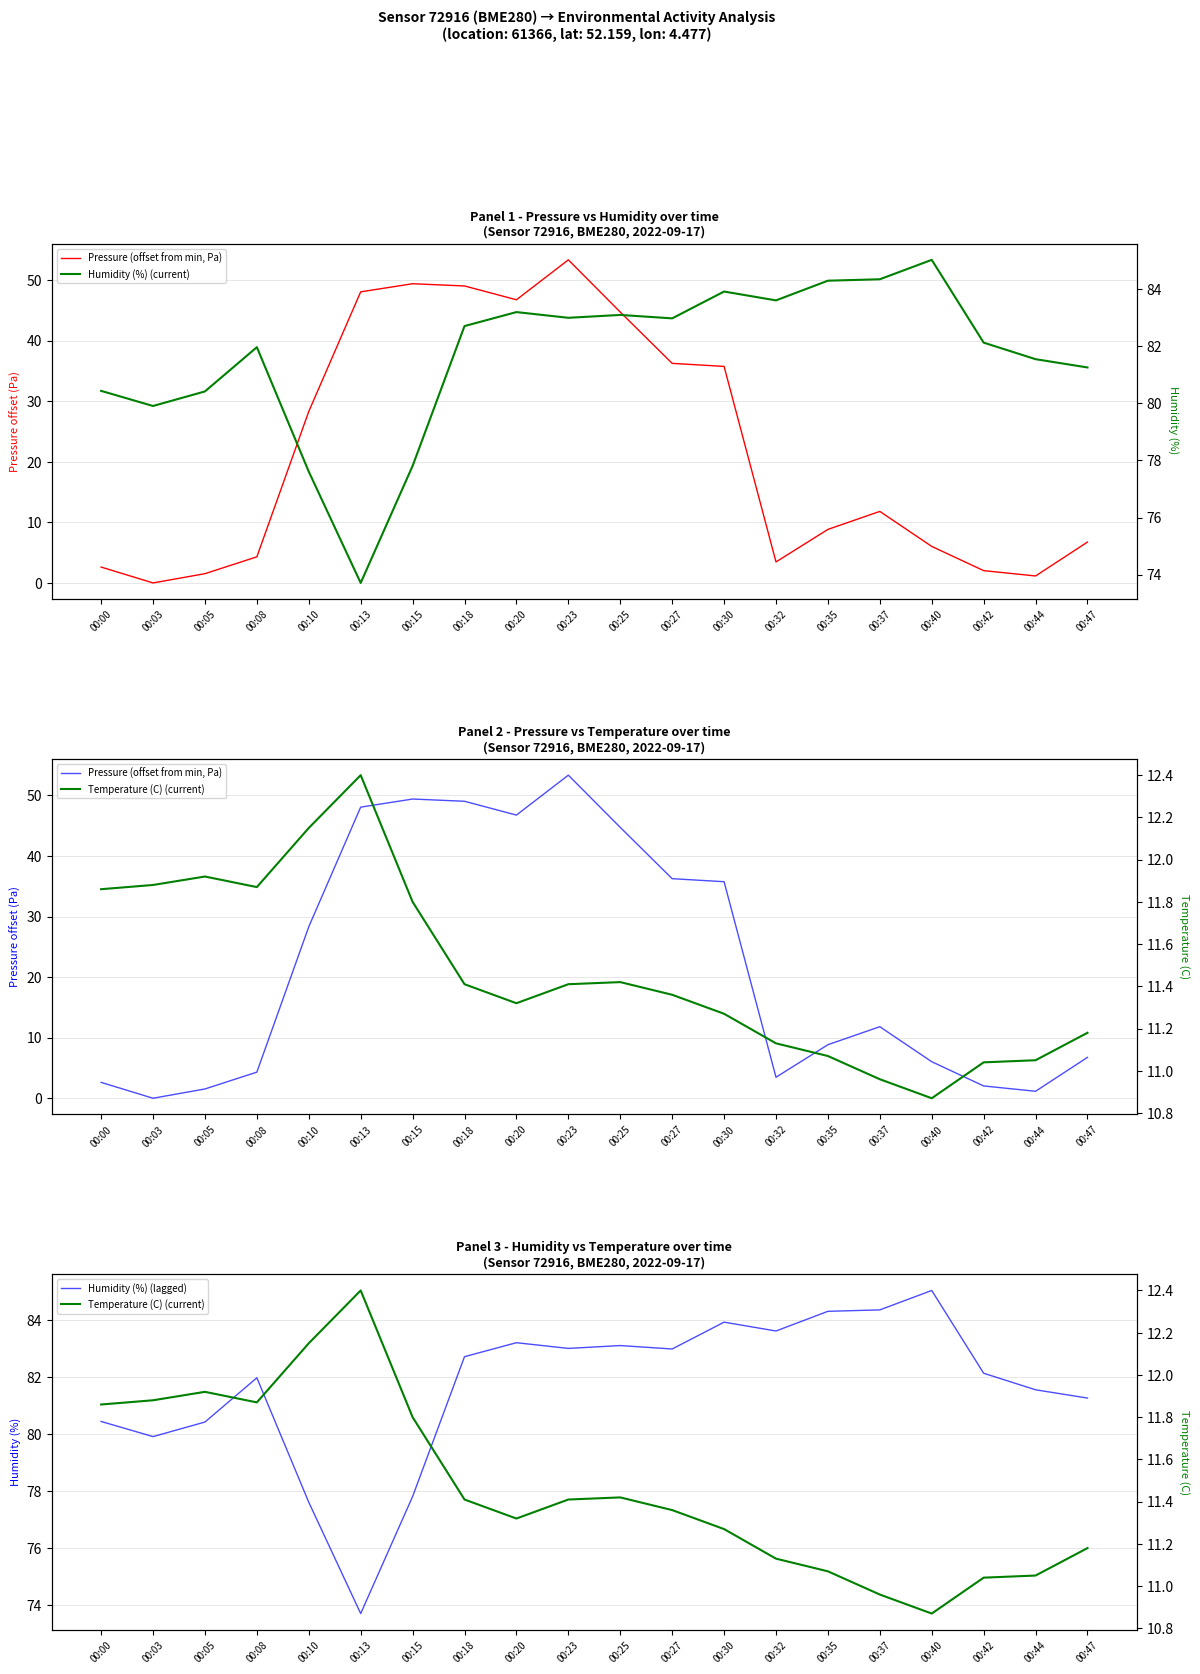

Where is Temperature (C) (current) nearest to the value 11?

00:37